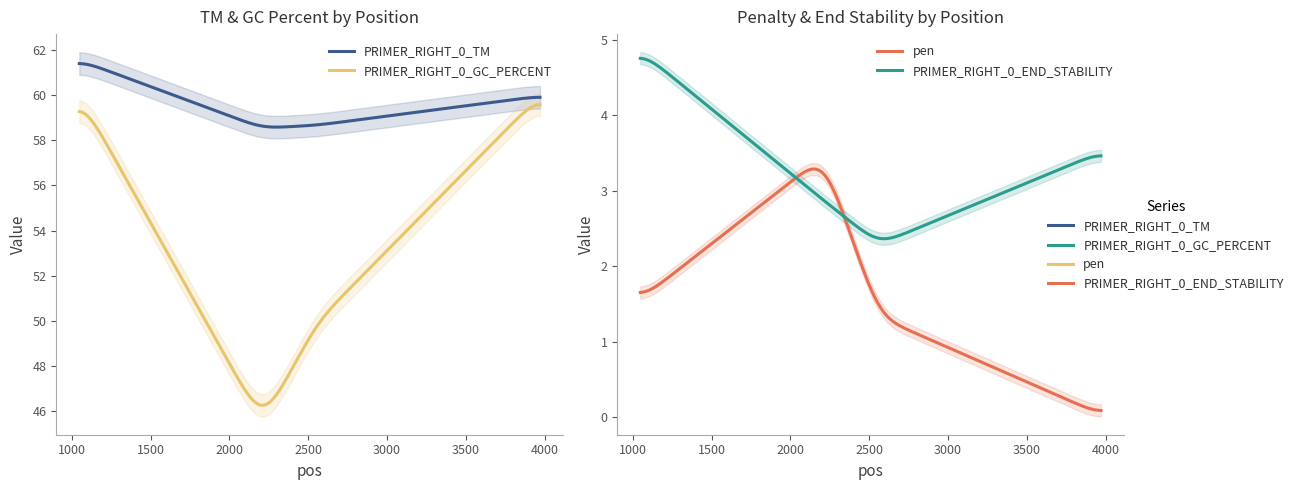

Which category has the highest value in the PRIMER_RIGHT_0_GC_PERCENT series?

1047